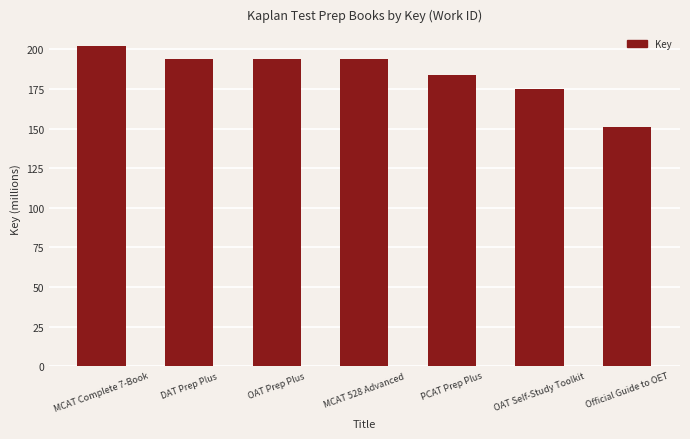

What is the difference between the values at MCAT Complete 7-Book and Official Guide to OET?

50.9